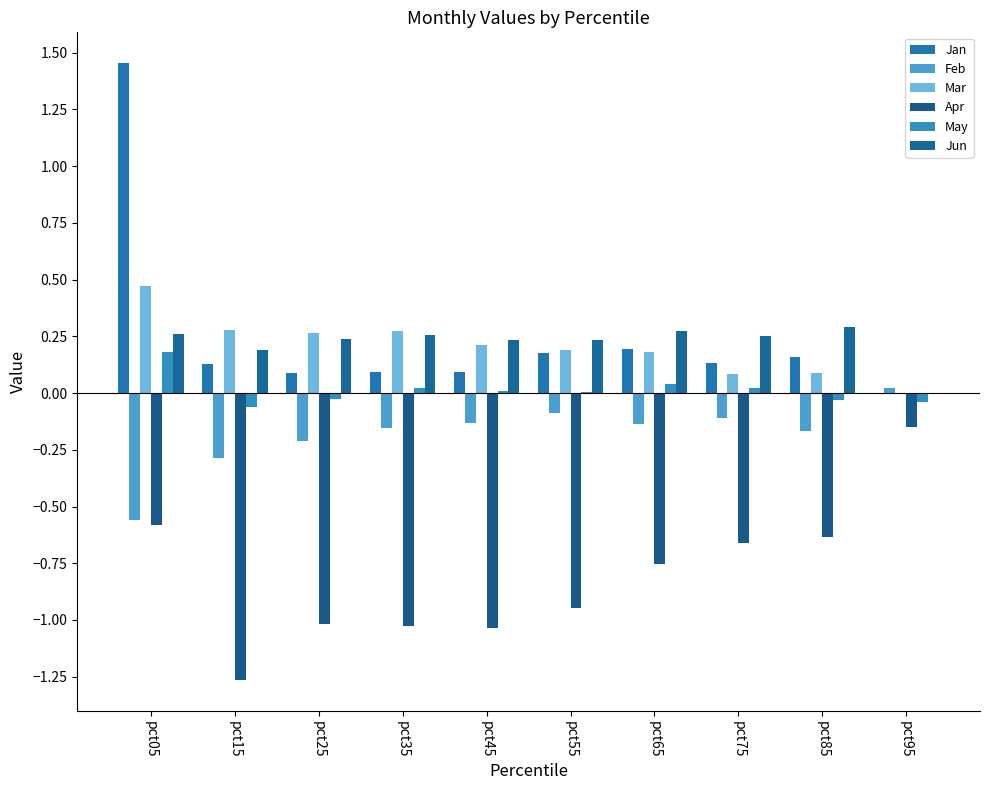

How many data points does each series have?

10